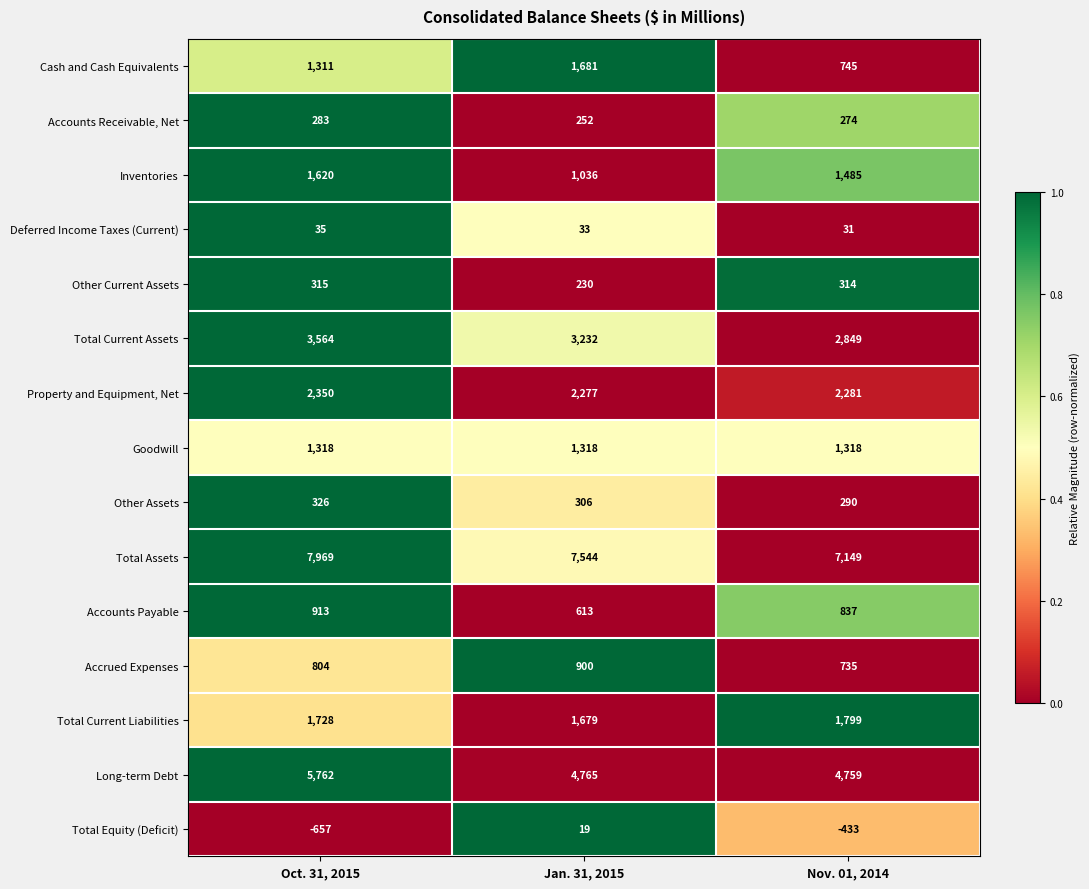

What is the difference between the Property and Equipment, Net values at Oct. 31, 2015 and Jan. 31, 2015?

73